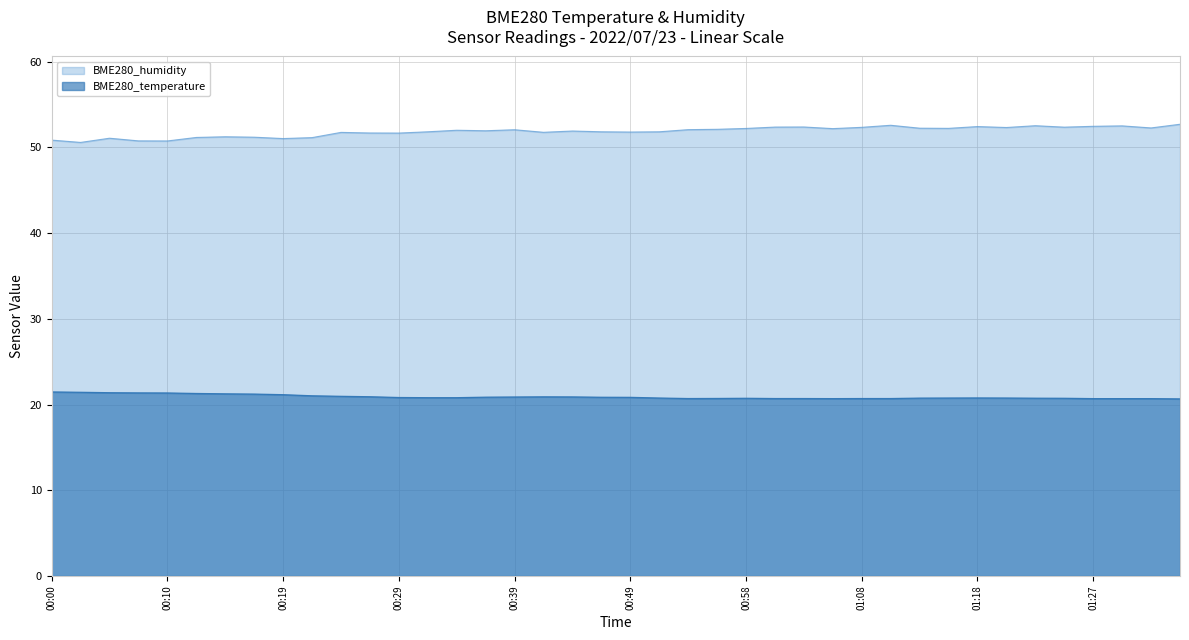

At which label does BME280_temperature reach its peak?

00:00